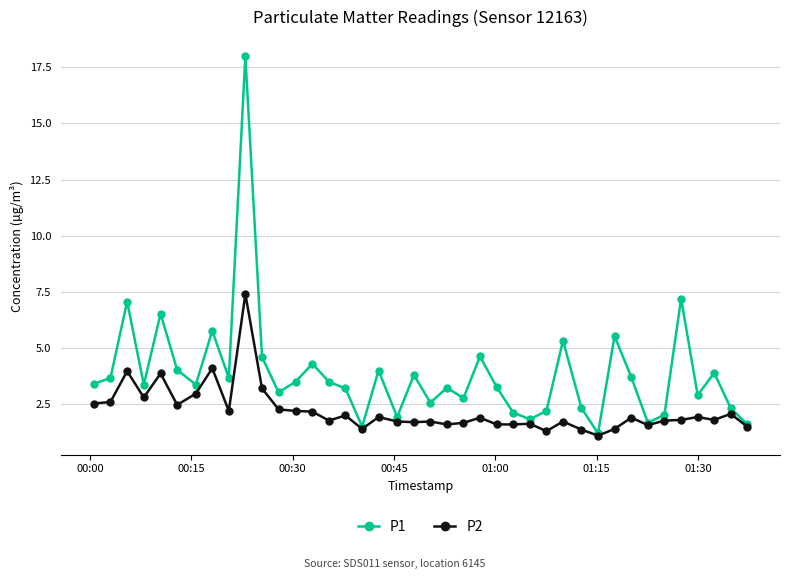

What is the minimum value shown in the chart?

1.1